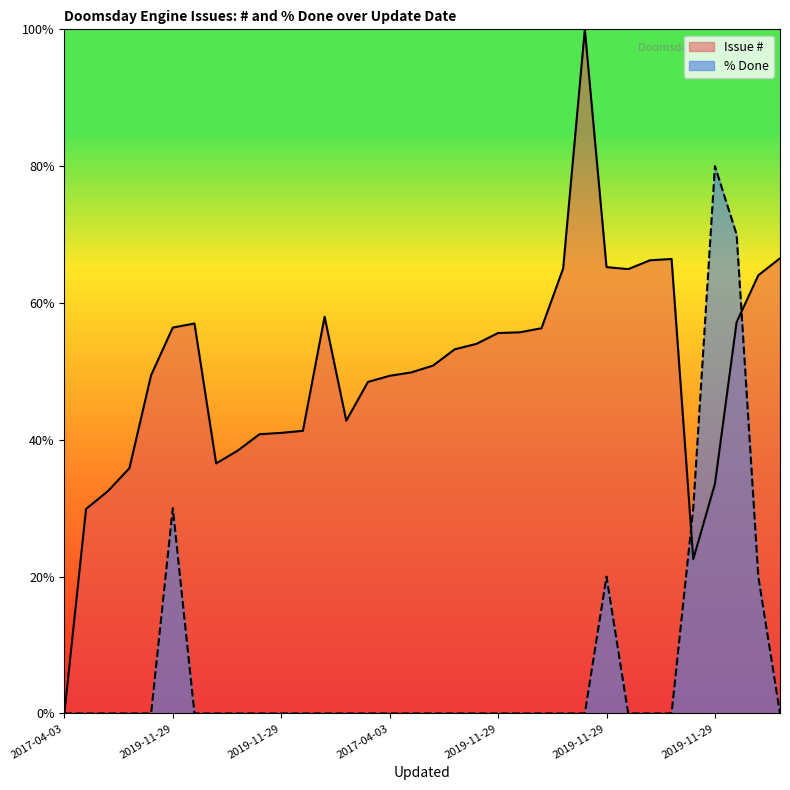

In % Done, how many points are higher than both neighbors (excluding endpoints)?

3